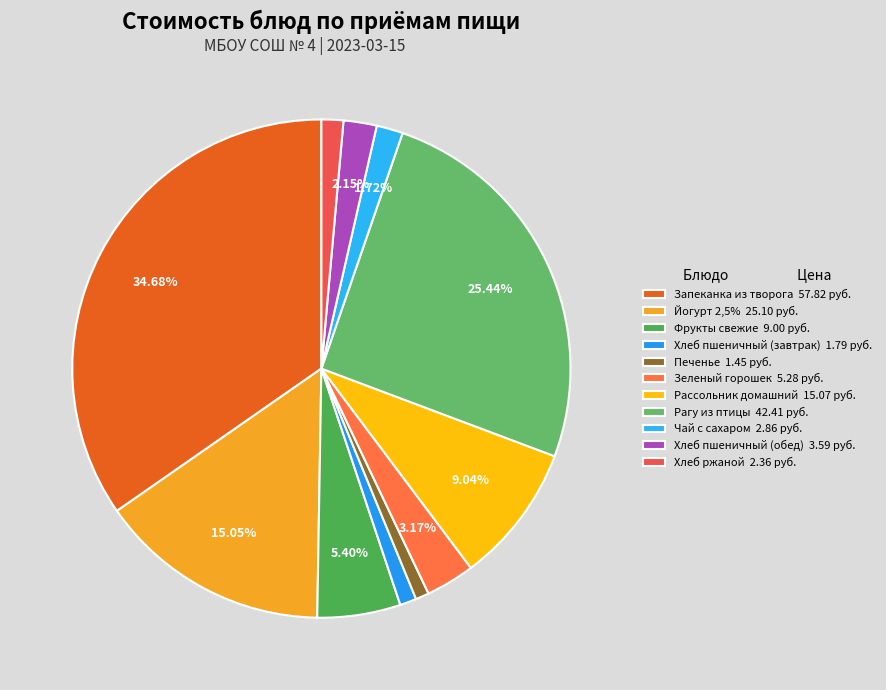

Does Хлеб ржаной account for over 50% of the chart?

No